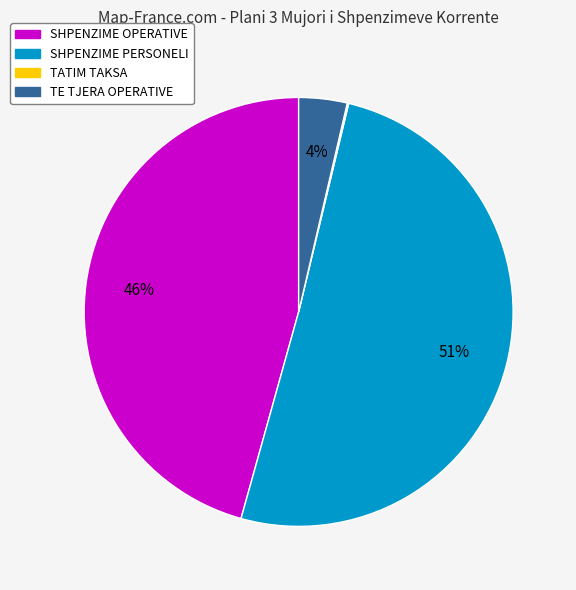

To the nearest percent, what is the average slice percentage?

25%